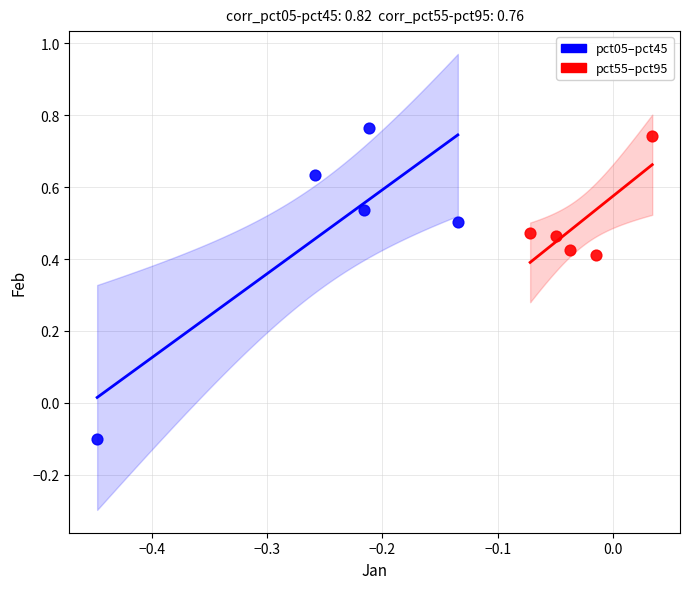

What are all the series names shown in the legend?

pct05–pct45, pct55–pct95